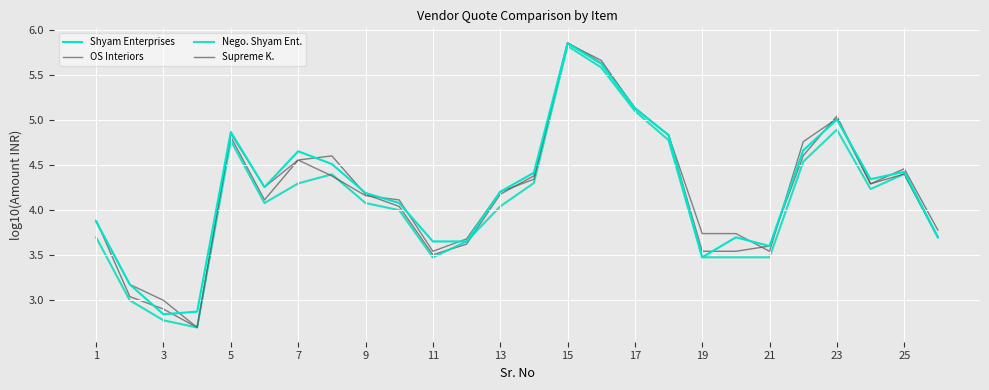

What is the minimum value shown in the chart?

2.7